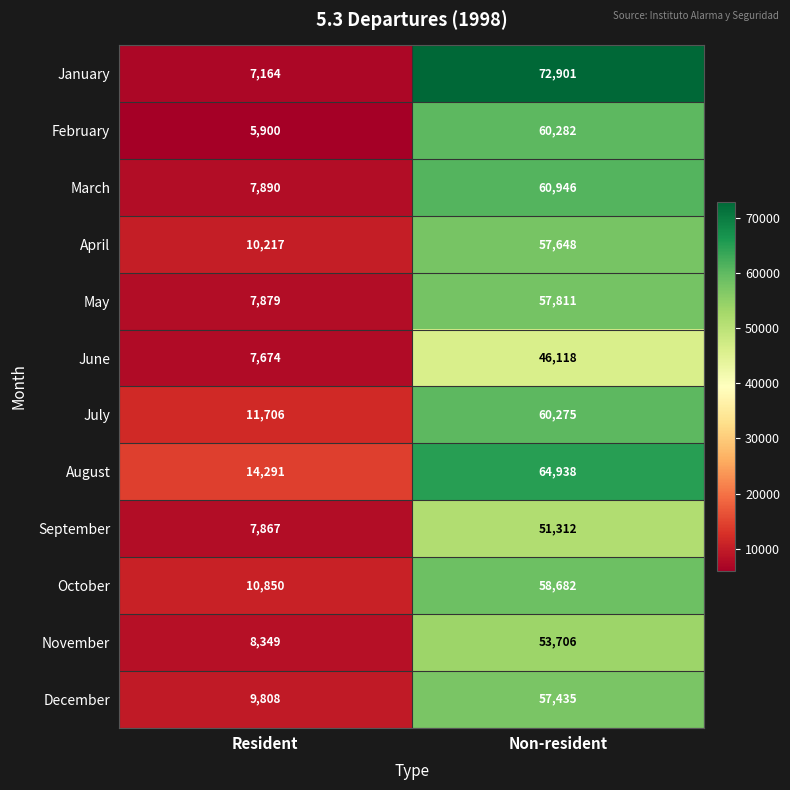

What is the total value across all series at Resident?

109595